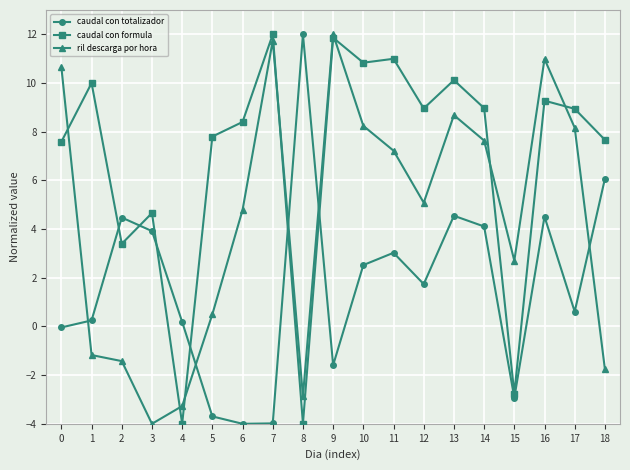

At which category does caudal con totalizador reach its first local peak?

2